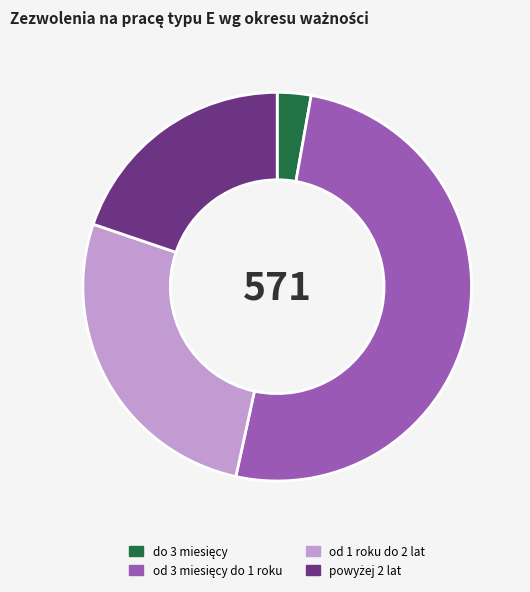

Does any single category account for the majority?

Yes